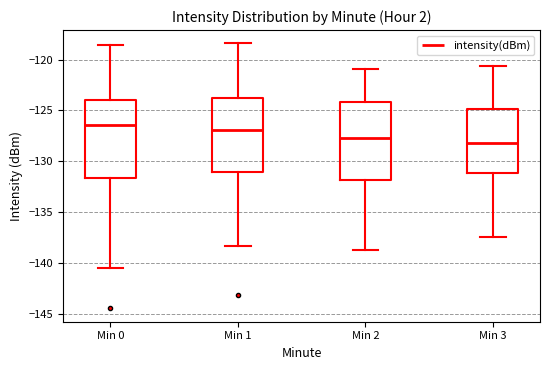

Reading left to right, transcribe this box plot: for each box, give where its median line is, the range the box spans, and where its two whiskers end, as read against the y-axis. The values are not printed on the chart, so give them approximately, as read against the axis.

Min 0: median -126.5, box -131.5 to -124.0, whiskers -140.5 to -118.5
Min 1: median -127.0, box -131.0 to -124.0, whiskers -138.5 to -118.5
Min 2: median -127.5, box -132.0 to -124.0, whiskers -138.5 to -121.0
Min 3: median -128.0, box -131.0 to -125.0, whiskers -137.5 to -120.5